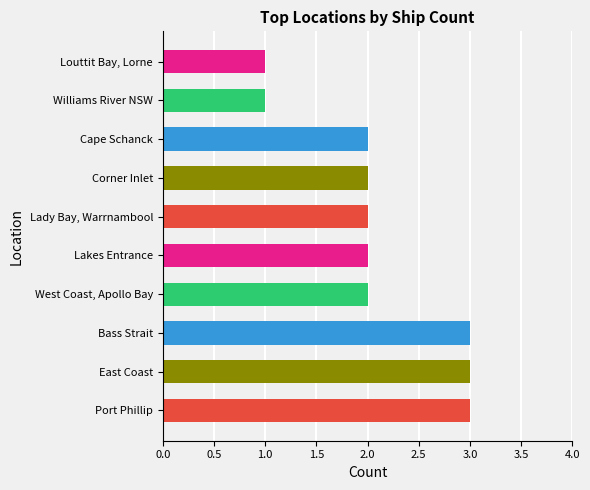

What is the maximum value shown in the chart?

3